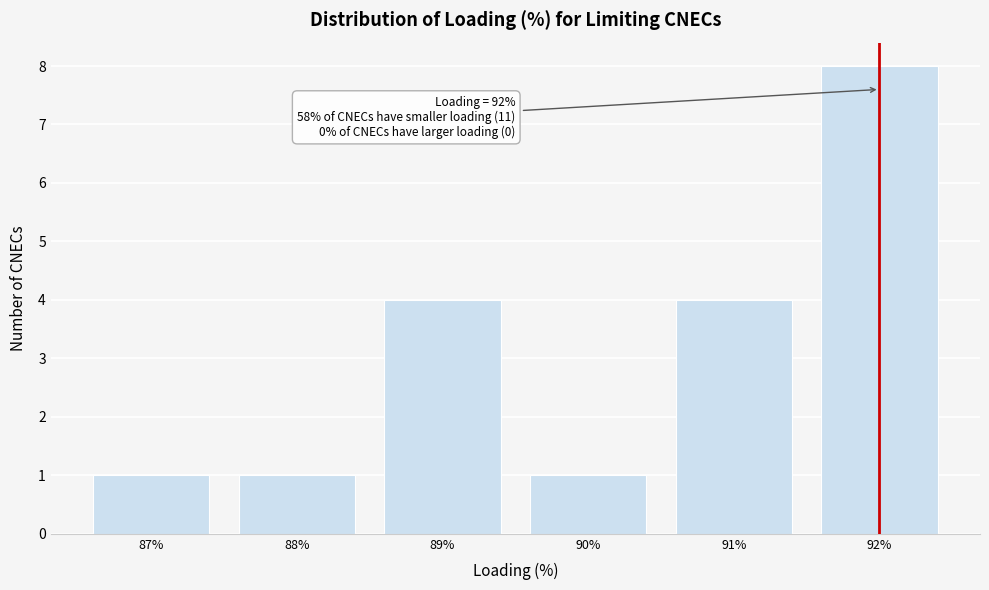

Over which range of the x-axis is the bar tallest?

91.5 to 92.5